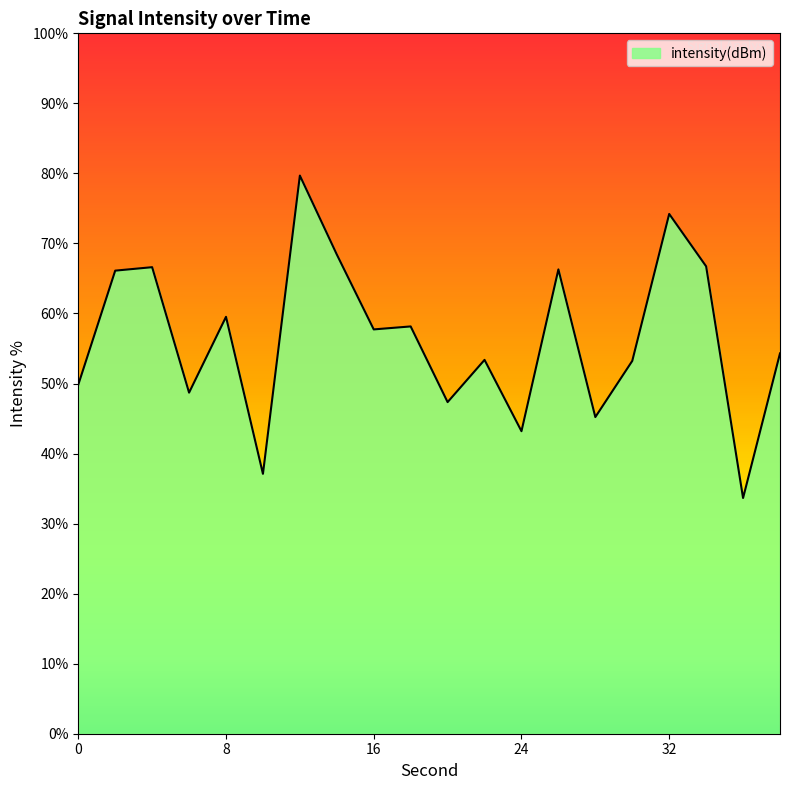

What is the difference between the maximum and minimum values?

46.0